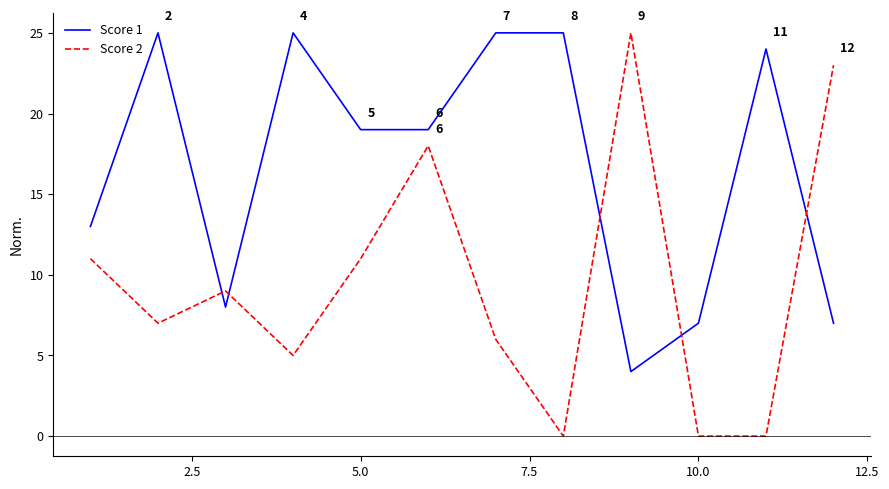

What is the lowest value of the Score 1 series?

4